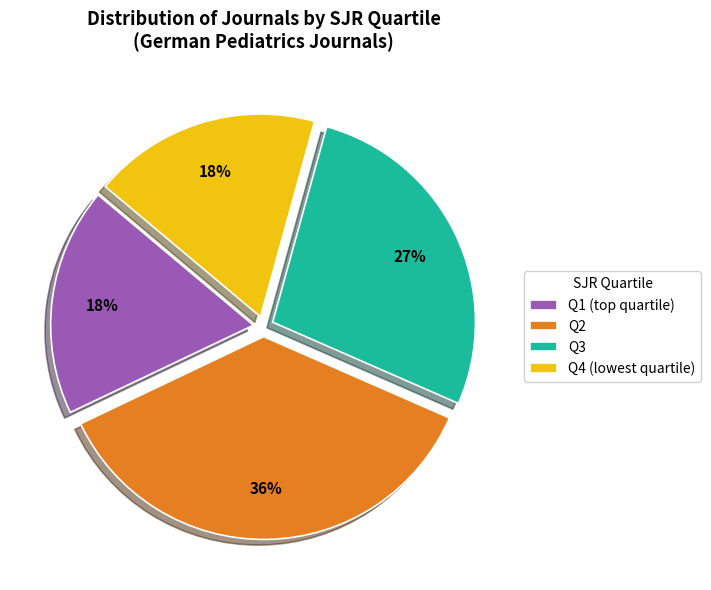

Which category has the biggest portion of the pie?

Q2